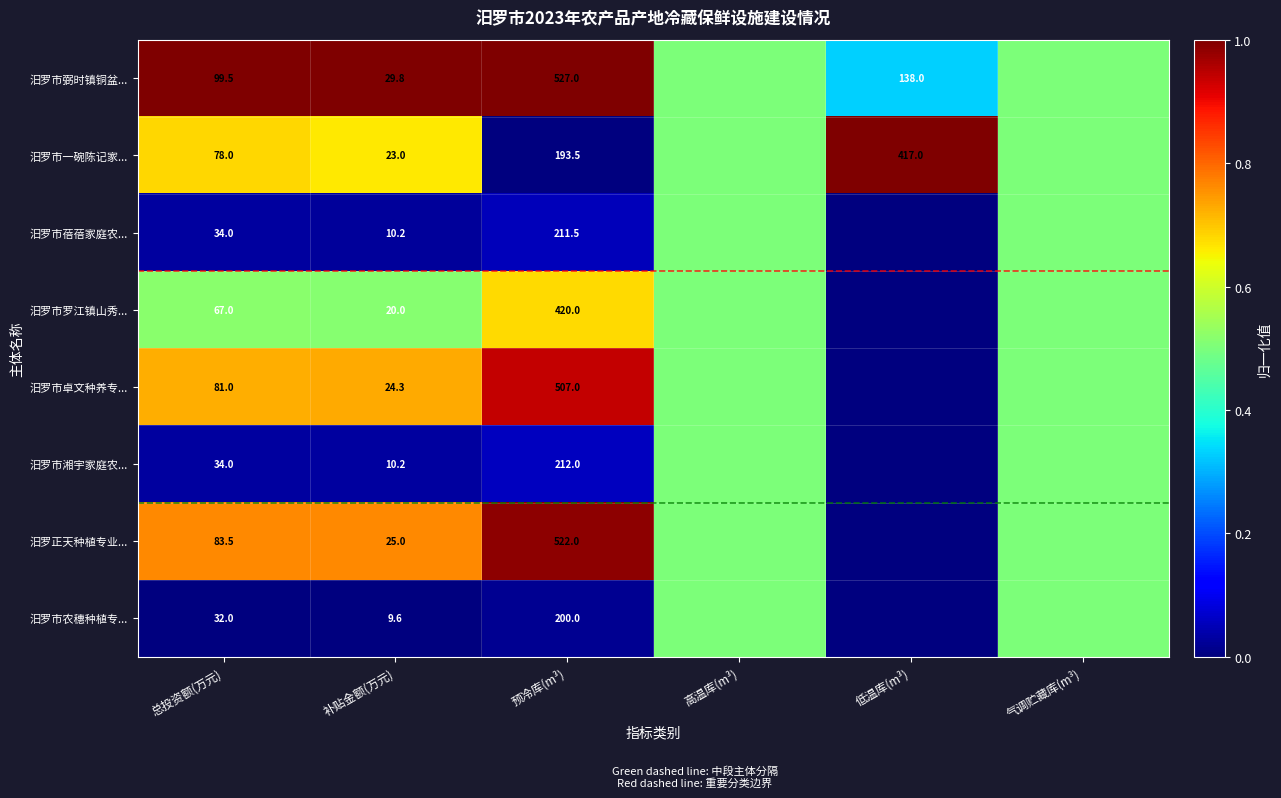

Which has a higher value, 预冷库(m³) or 总投资额(万元)?

预冷库(m³)